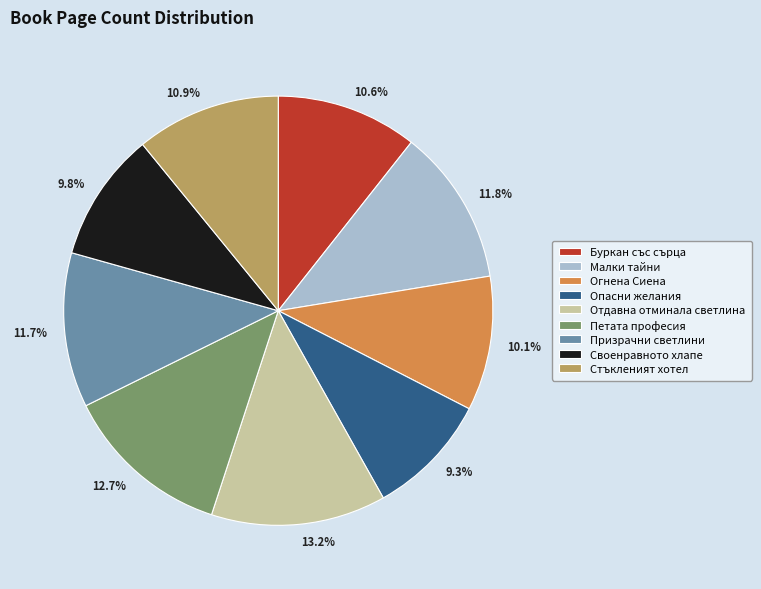

Is it true that Огнена Сиена is 20% of the pie?

False